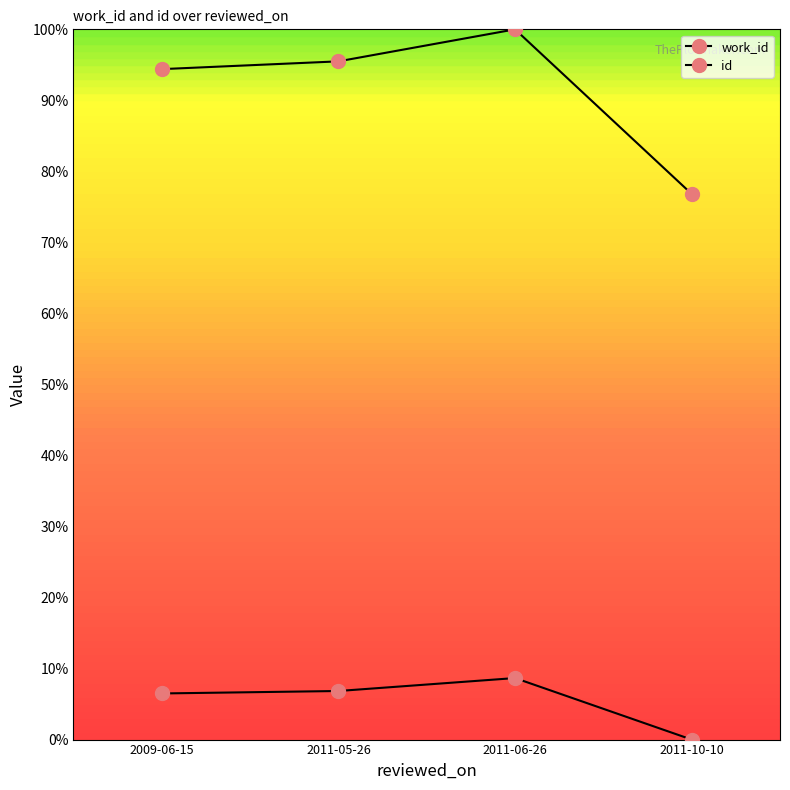

What is the label of the 4th point from the right?

2009-06-15